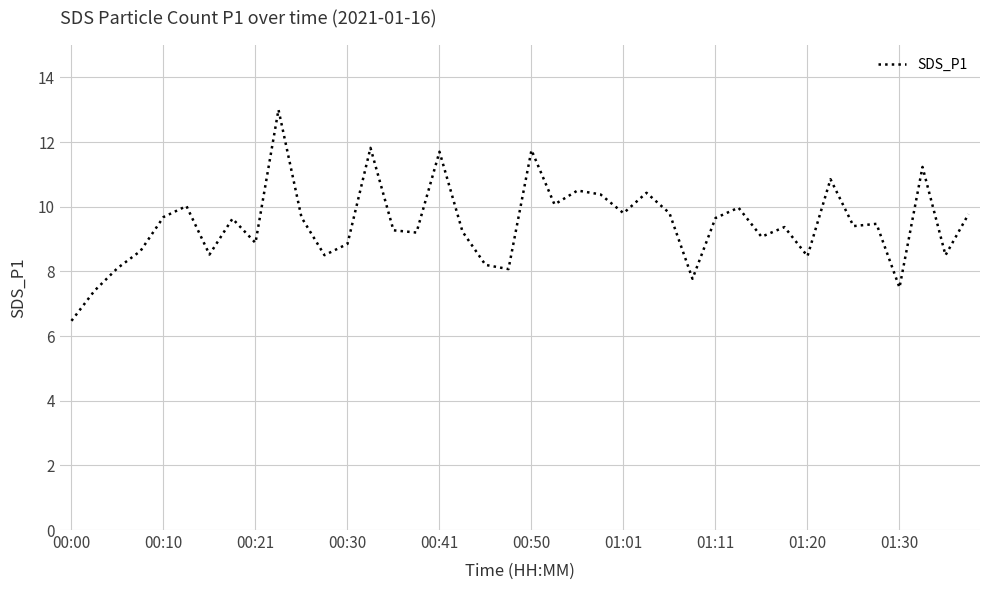

What is the sum of all values?

378.6